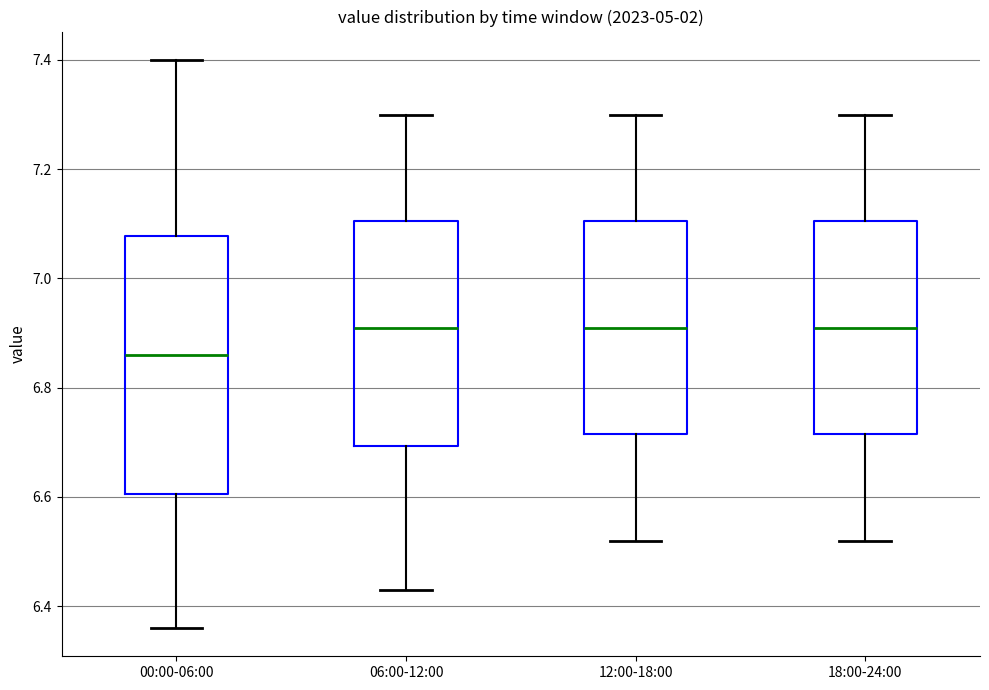

Reading left to right, read every box against the y-axis: the position of its median line, the range the box covers, and the ends of its whiskers. The values are not printed on the chart, so give them approximately, as read against the axis.

00:00-06:00: median 6.86, box 6.60 to 7.08, whiskers 6.36 to 7.40
06:00-12:00: median 6.92, box 6.70 to 7.10, whiskers 6.44 to 7.30
12:00-18:00: median 6.92, box 6.72 to 7.10, whiskers 6.52 to 7.30
18:00-24:00: median 6.92, box 6.72 to 7.10, whiskers 6.52 to 7.30